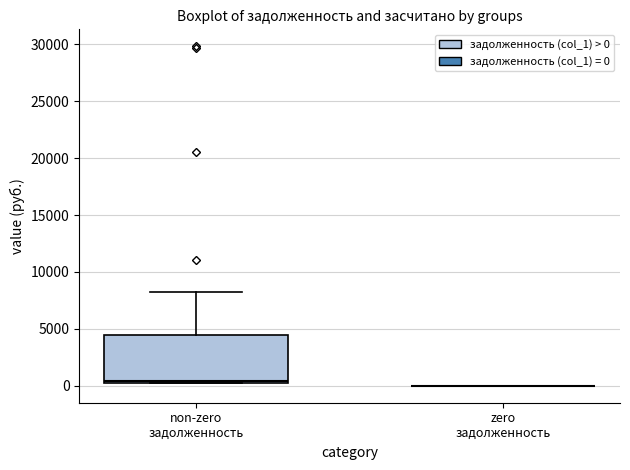

Reading left to right, read every box against the y-axis: the position of its median line, the range the box covers, and the ends of its whiskers. The values are not printed on the chart, so give them approximately, as read against the axis.

non-zero задолженность: median 500, box 0 to 4500, whiskers 0 to 8500
zero задолженность: box collapsed to a line at 0, whiskers 0 to 0